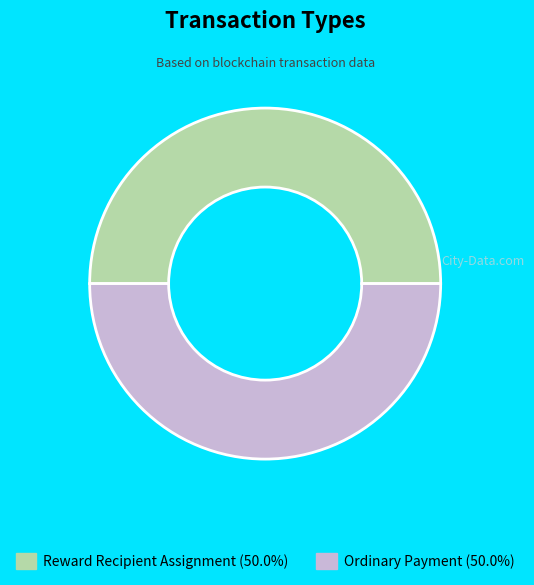

Count the number of slices in the pie.

2